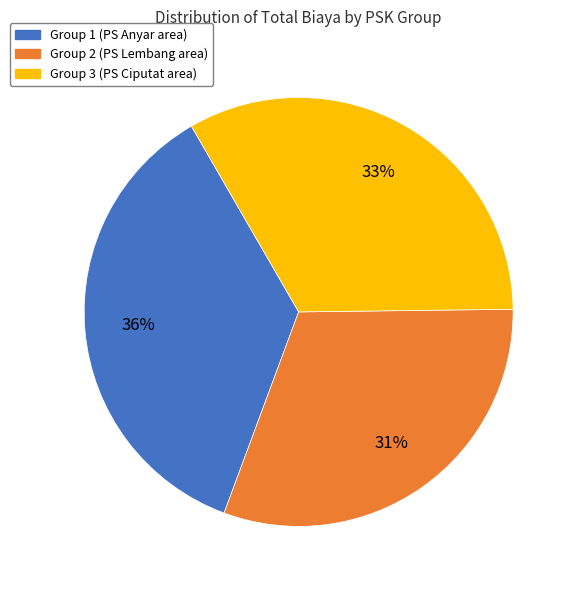

How many segments does this pie chart have?

3